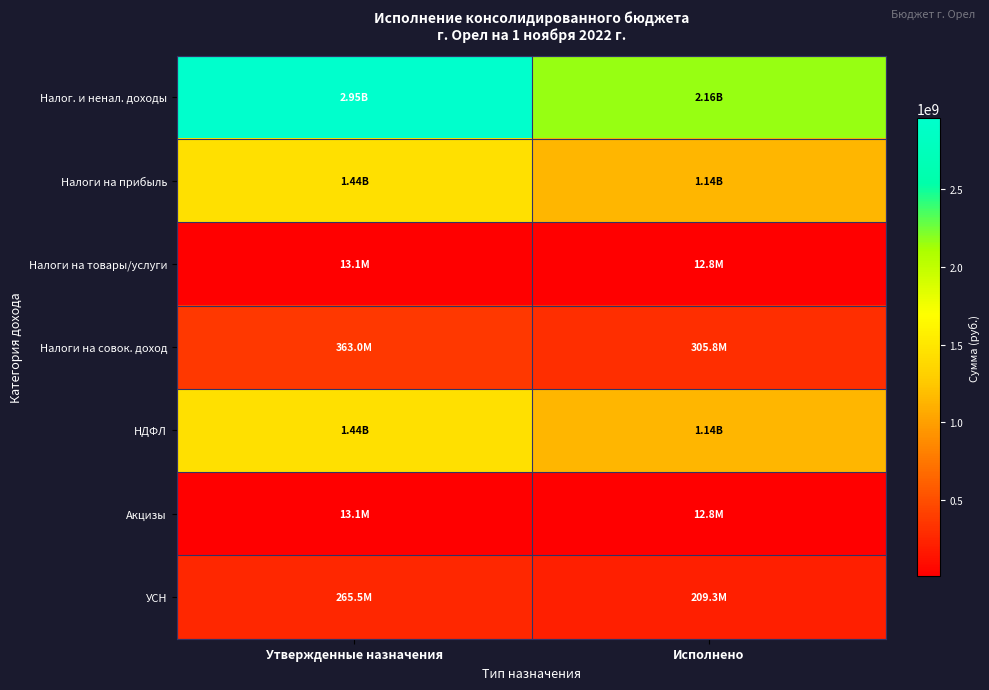

Reading right to left, what are all the values shown in this chart?

Налог. и ненал. доходы: Исполнено=2161409670.5	Утвержденные назначения=2954552926.0
Налоги на прибыль: Исполнено=1139684468.0	Утвержденные назначения=1439650000.0
Налоги на товары/услуги: Исполнено=12786765.9	Утвержденные назначения=13111000.0
Налоги на совок. доход: Исполнено=305834920.9	Утвержденные назначения=362963000.0
НДФЛ: Исполнено=1139684468.0	Утвержденные назначения=1439650000.0
Акцизы: Исполнено=12786765.9	Утвержденные назначения=13111000.0
УСН: Исполнено=209306312.8	Утвержденные назначения=265488000.0